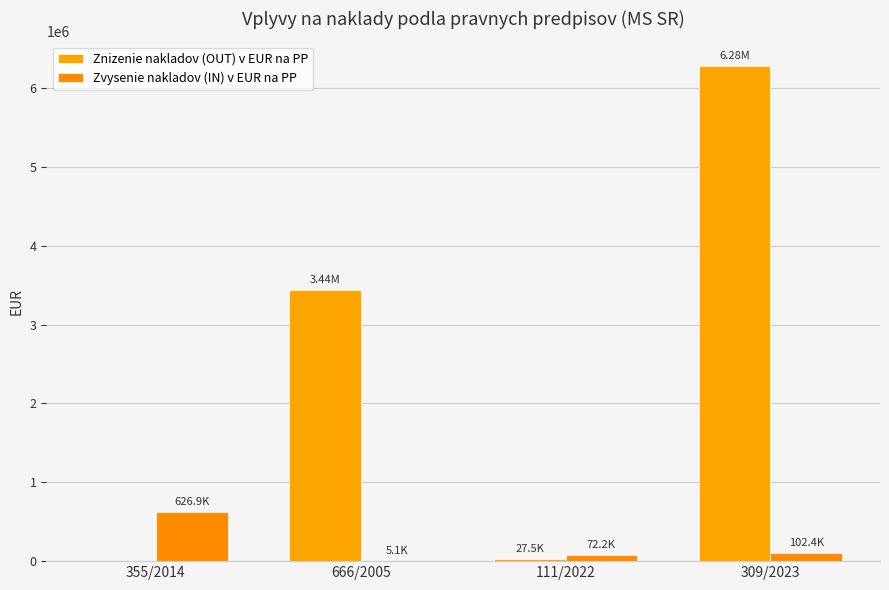

What is the maximum value for Znizenie nakladov (OUT) v EUR na PP?

6276542.0